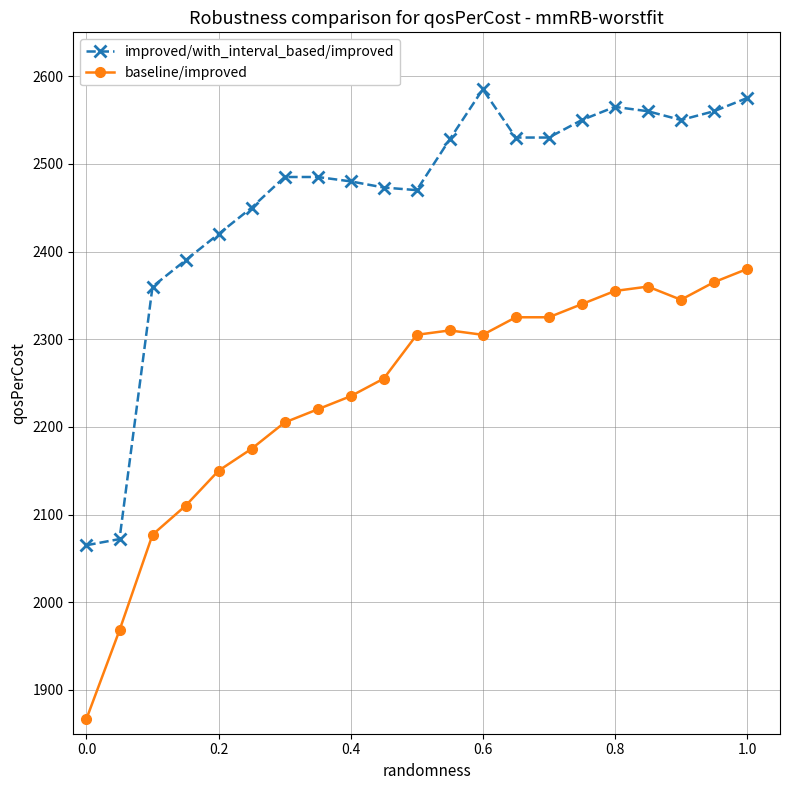

Rank the series by their average value, from highest to lowest.

improved/with_interval_based/improved, baseline/improved